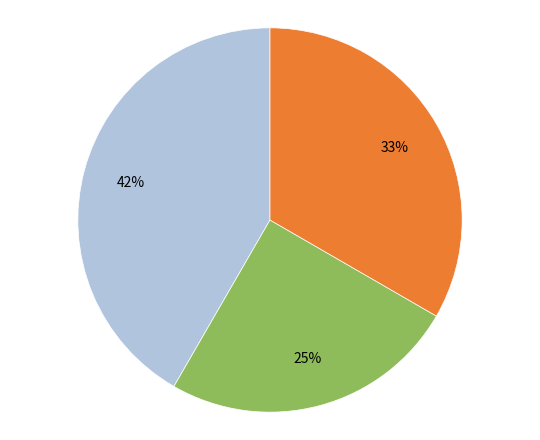

Is there a majority slice in this chart?

No